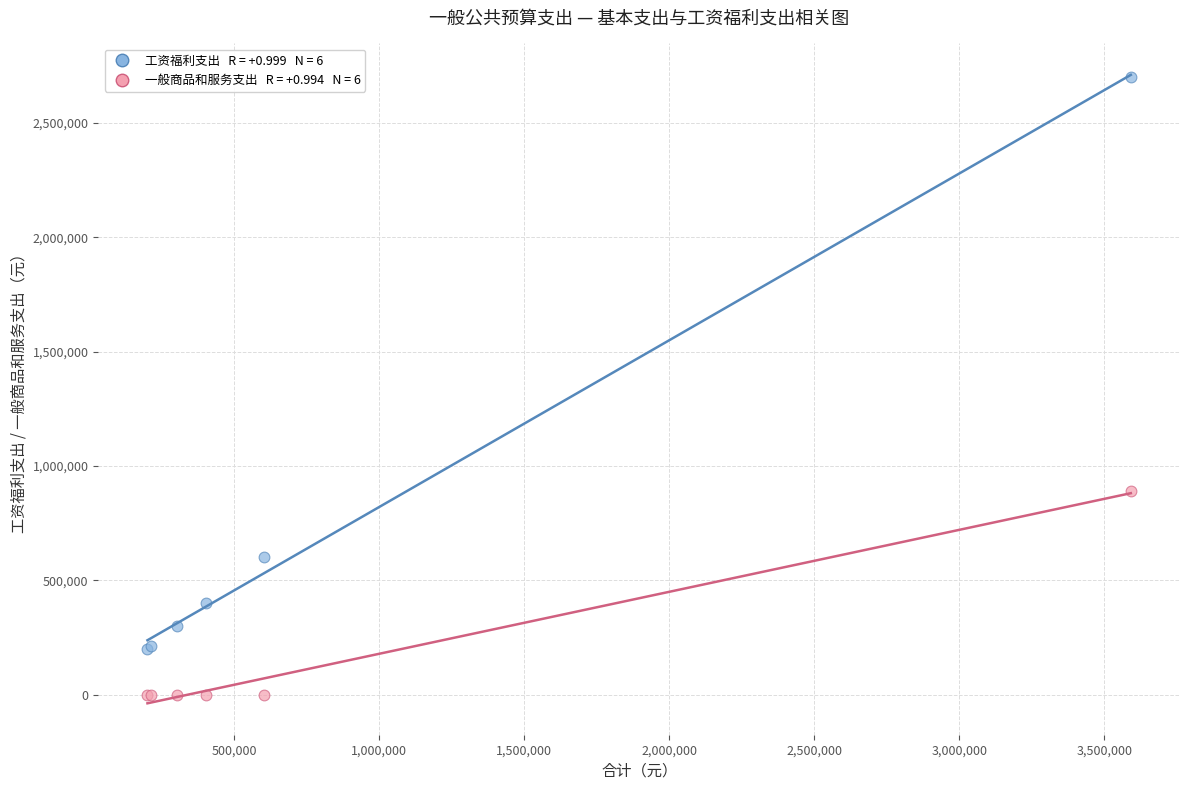

Across all series, what Y value is closest to 1350400?

890600